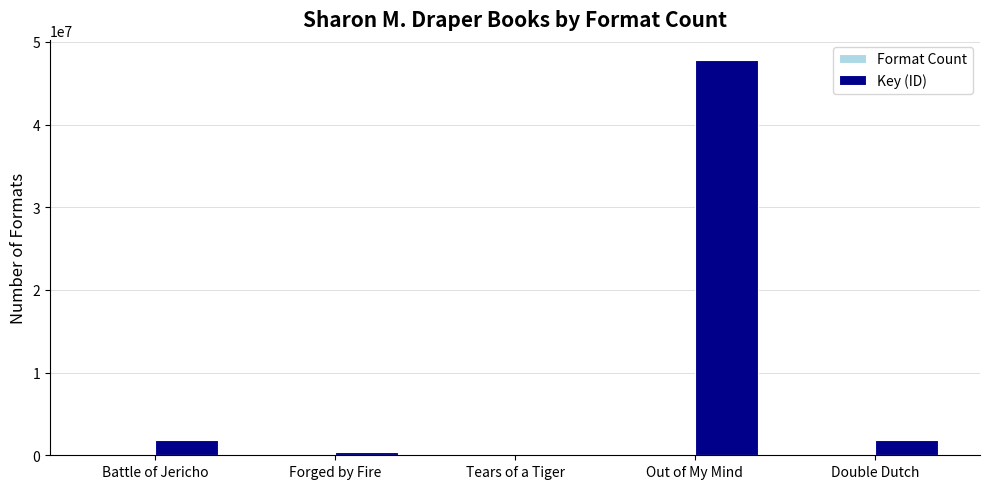

At which category is the sum across all series the highest?

Out of My Mind